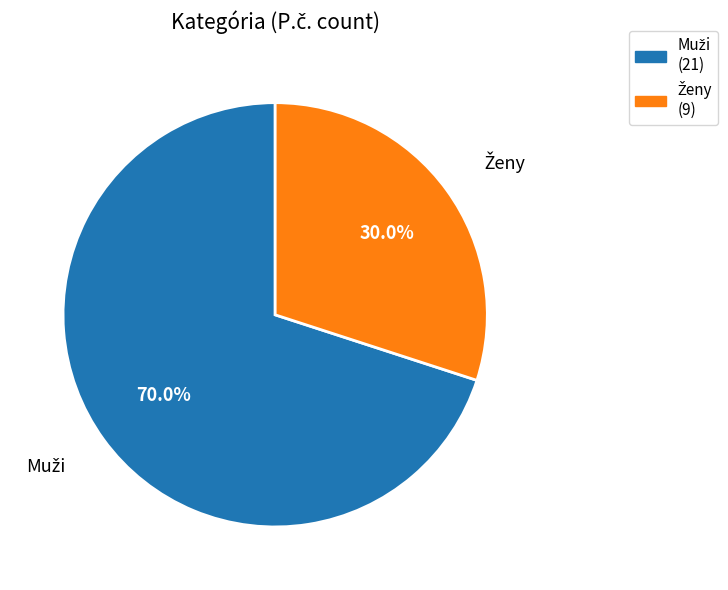

Does any single category account for the majority?

Yes